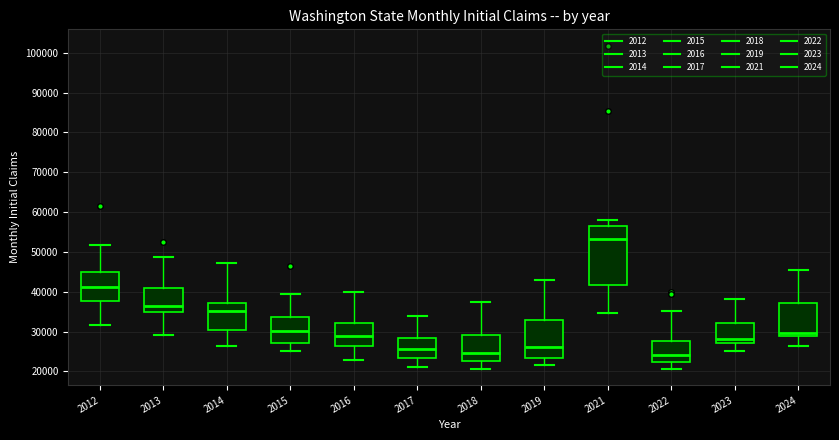

Reading left to right, transcribe this box plot: for each box, give where its median line is, the range the box spans, and where its two whiskers end, as read against the y-axis. The values are not printed on the chart, so give them approximately, as read against the axis.

2012: median 41000, box 38000 to 45000, whiskers 32000 to 52000
2013: median 37000, box 35000 to 41000, whiskers 29000 to 49000
2014: median 35000, box 30000 to 37000, whiskers 26000 to 47000
2015: median 30000, box 27000 to 34000, whiskers 25000 to 39000
2016: median 29000, box 26000 to 32000, whiskers 23000 to 40000
2017: median 26000, box 23000 to 29000, whiskers 21000 to 34000
2018: median 25000, box 23000 to 29000, whiskers 21000 to 37000
2019: median 26000, box 23000 to 33000, whiskers 22000 to 43000
2021: median 53000, box 42000 to 57000, whiskers 35000 to 58000
2022: median 24000, box 22000 to 28000, whiskers 21000 to 35000
2023: median 28000, box 27000 to 32000, whiskers 25000 to 38000
2024: median 30000, box 29000 to 37000, whiskers 26000 to 45000